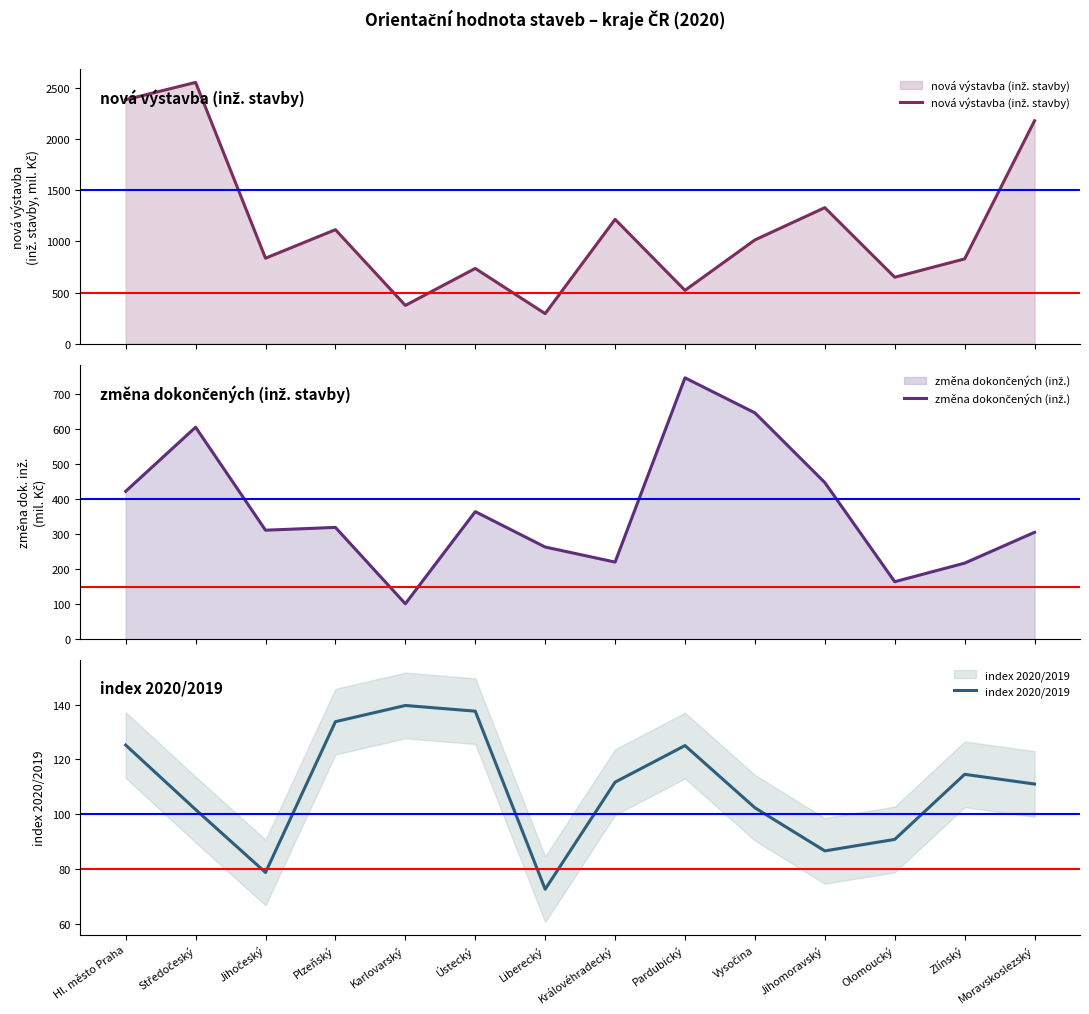

How many values in the změna dokončených (inž.) series are below 319?

7